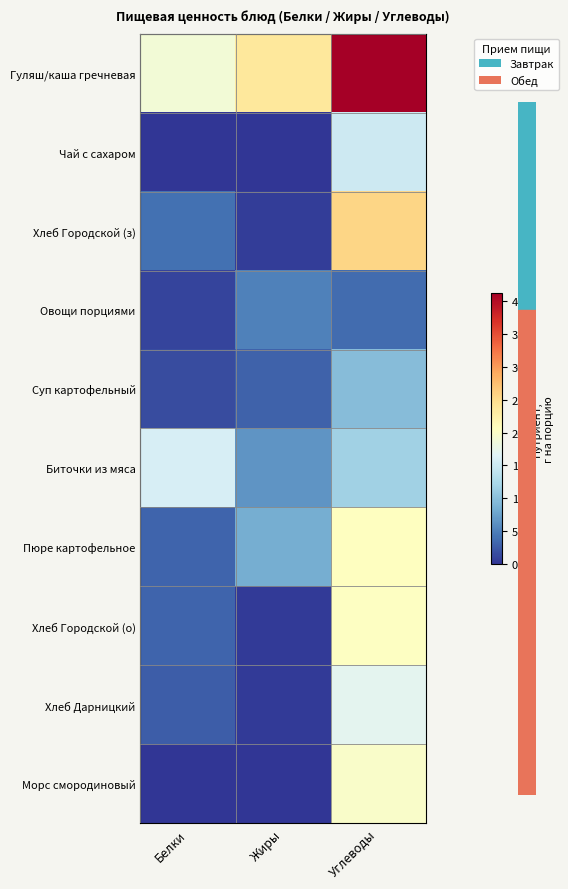

Reading left to right, transcribe all the data shown in this chart.

Гуляш/каша гречневая: Белки=19.0	Жиры=23.6	Углеводы=41.2
Чай с сахаром: Белки=0.1	Жиры=0.0	Углеводы=15.0
Хлеб Городской (з): Белки=4.0	Жиры=0.5	Углеводы=25.5
Овощи порциями: Белки=1.0	Жиры=5.0	Углеводы=3.7
Суп картофельный: Белки=1.6	Жиры=3.0	Углеводы=9.7
Биточки из мяса: Белки=15.9	Жиры=6.5	Углеводы=11.7
Пюре картофельное: Белки=3.1	Жиры=8.4	Углеводы=20.5
Хлеб Городской (о): Белки=3.2	Жиры=0.4	Углеводы=20.4
Хлеб Дарницкий: Белки=2.6	Жиры=0.4	Углеводы=17.2
Морс смородиновый: Белки=0.0	Жиры=0.0	Углеводы=20.0